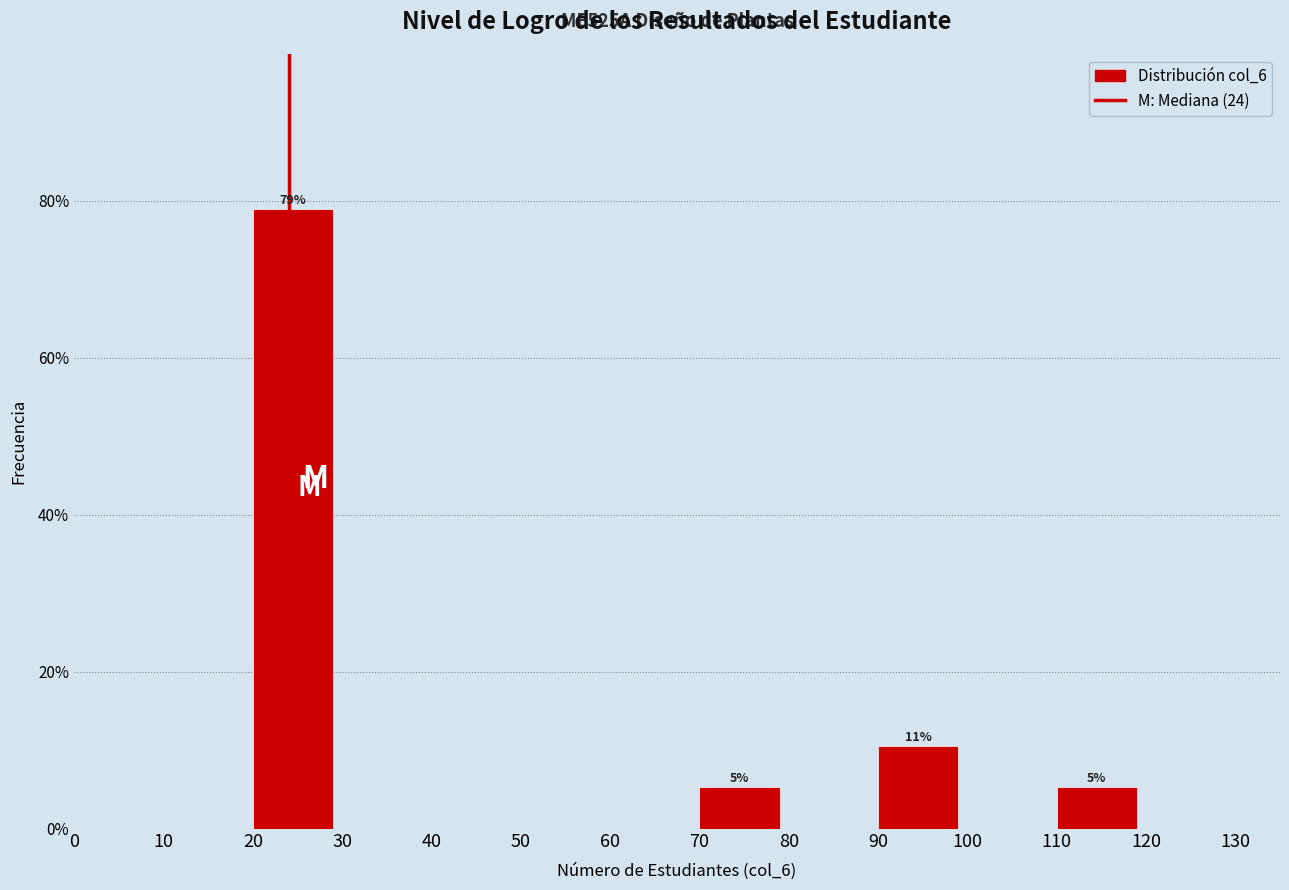

Over which range of the x-axis is the bar tallest?

20 to 30